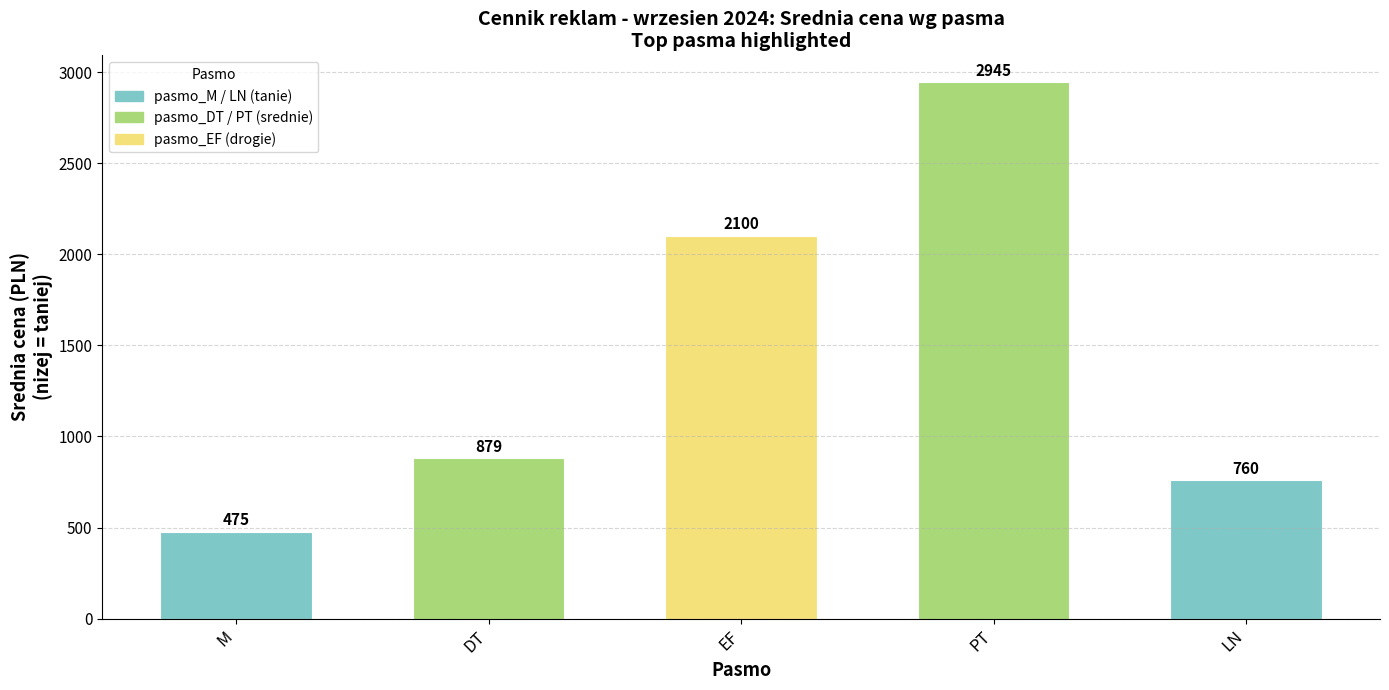

What is the label of the 5th bar from the right?

M